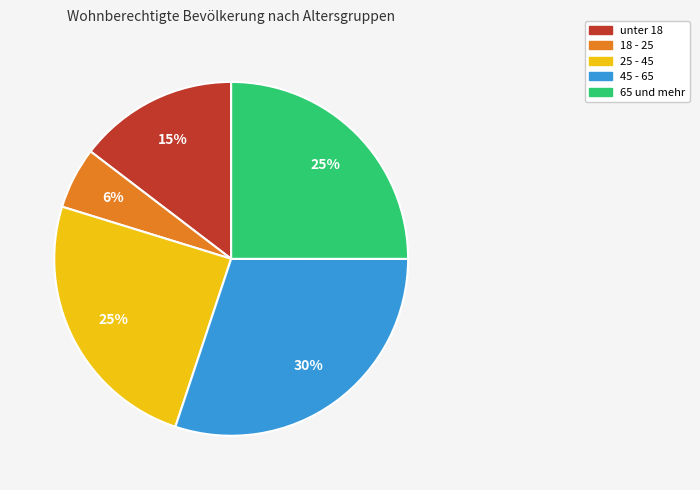

Does 25 - 45 account for over 50% of the chart?

No